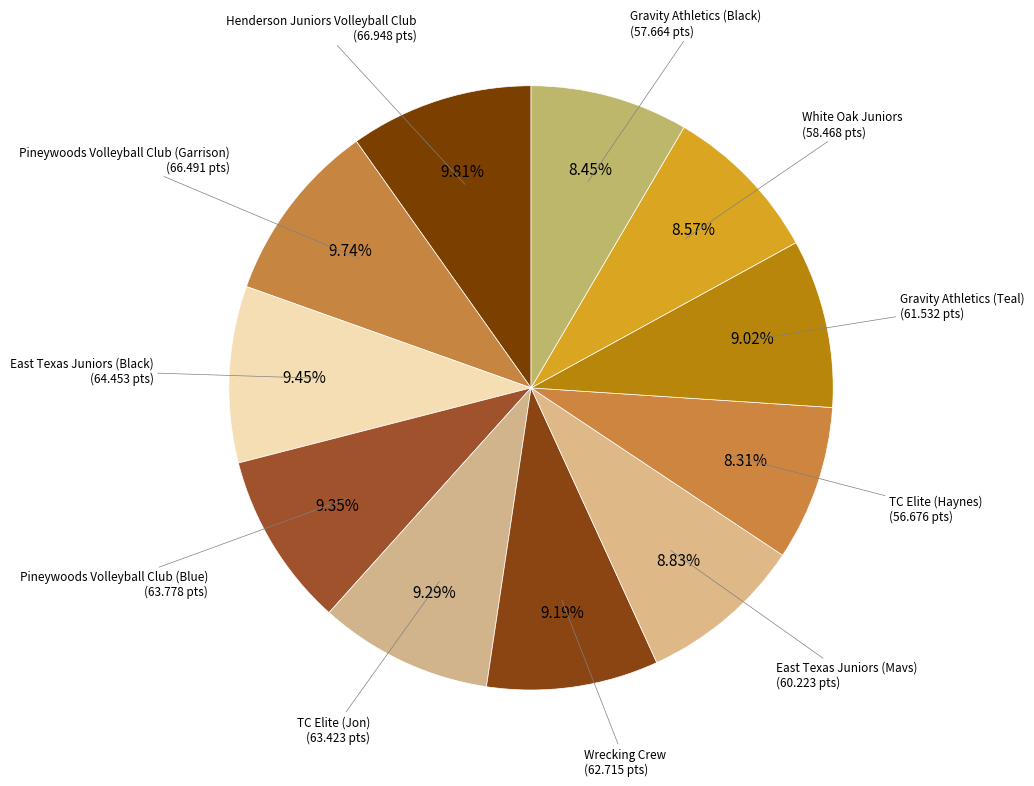

To the nearest percent, what is the combined percentage of Gravity Athletics (Black) and White Oak Juniors?

17%